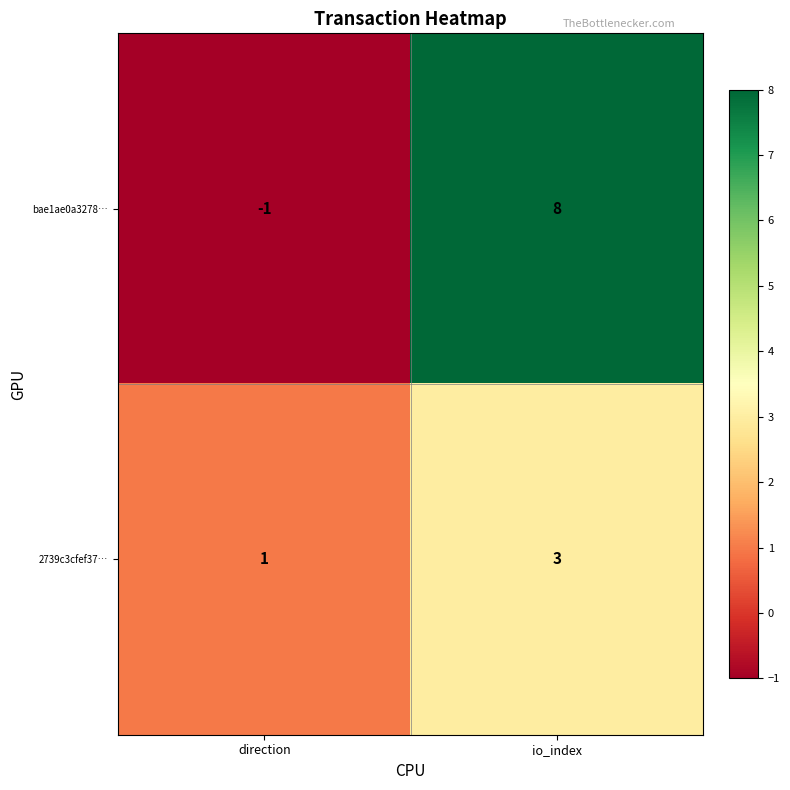

Count the number of categories in the chart.

2